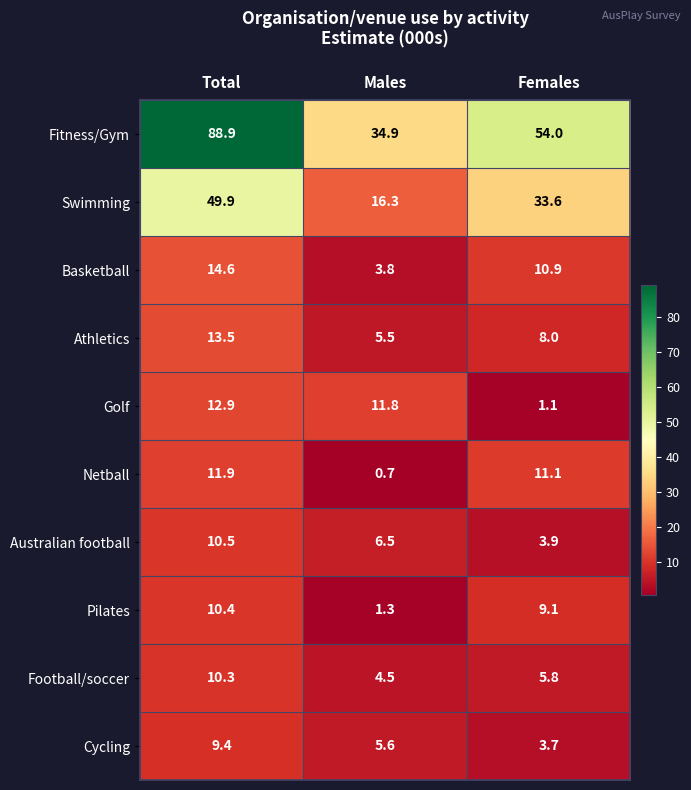

At Males, list the series in order from smallest to largest.

Netball, Pilates, Basketball, Football/soccer, Athletics, Cycling, Australian football, Golf, Swimming, Fitness/Gym